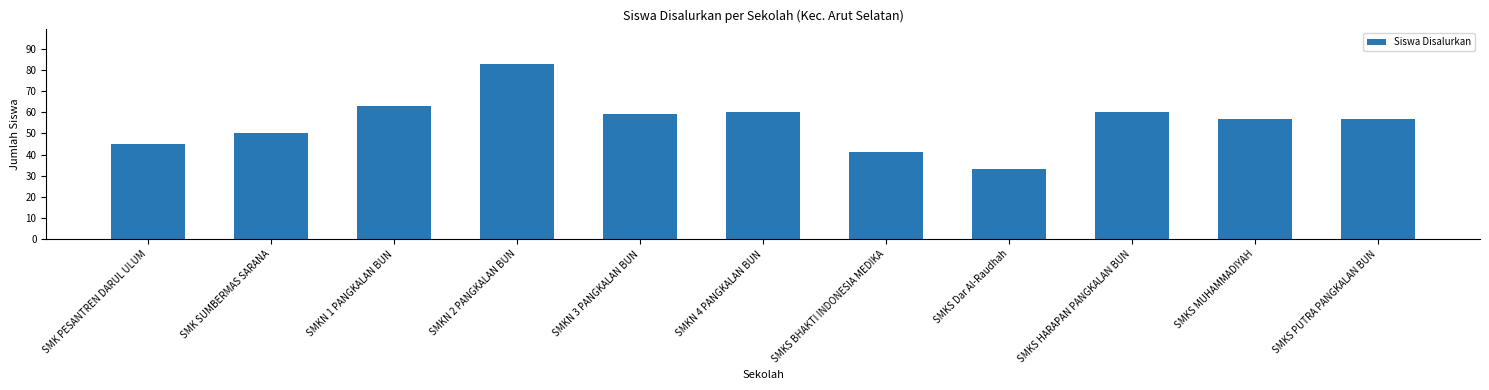

What is the smallest value displayed?

33